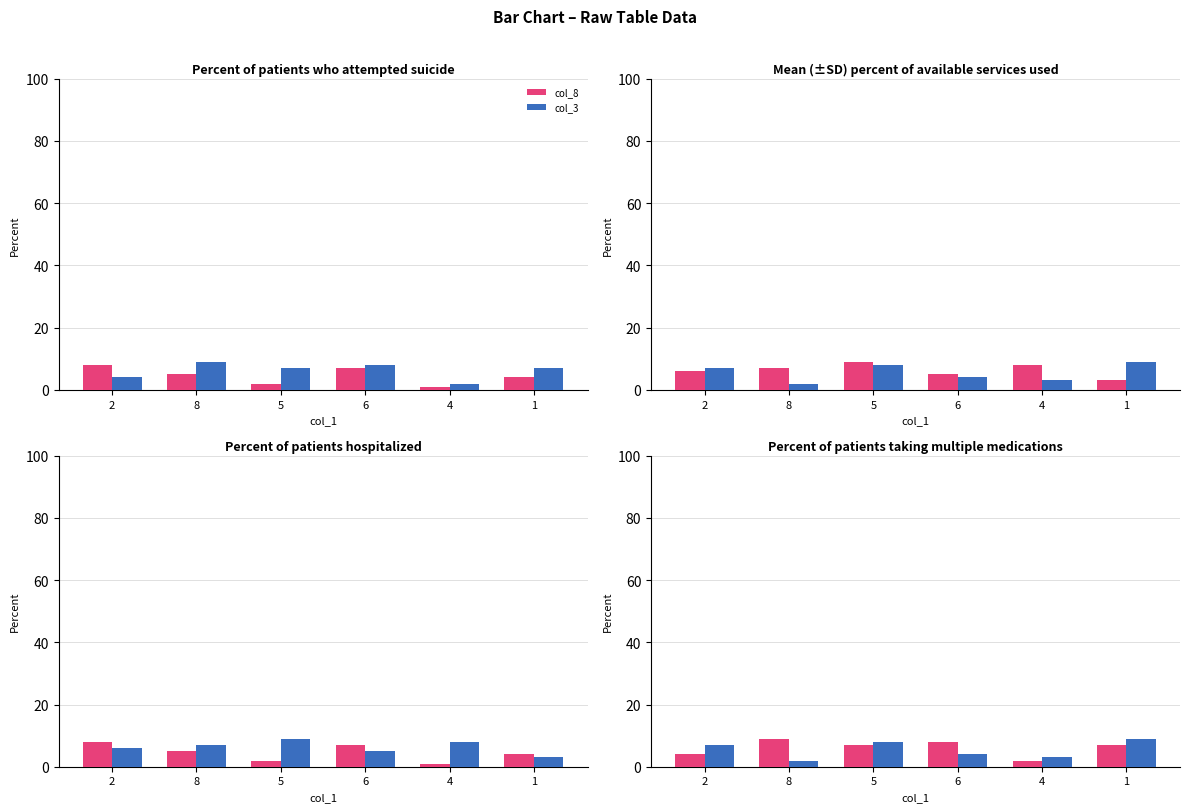

Which series has the largest total across all categories?

col_7